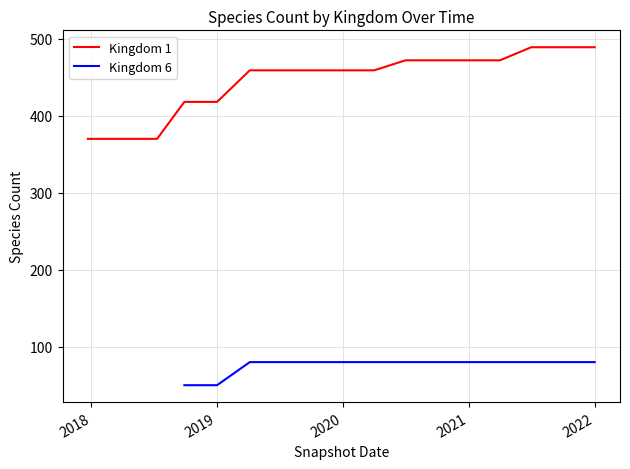

What is the ratio of the value at 2021-07-01 to the value at 2021-04-01?

1.0